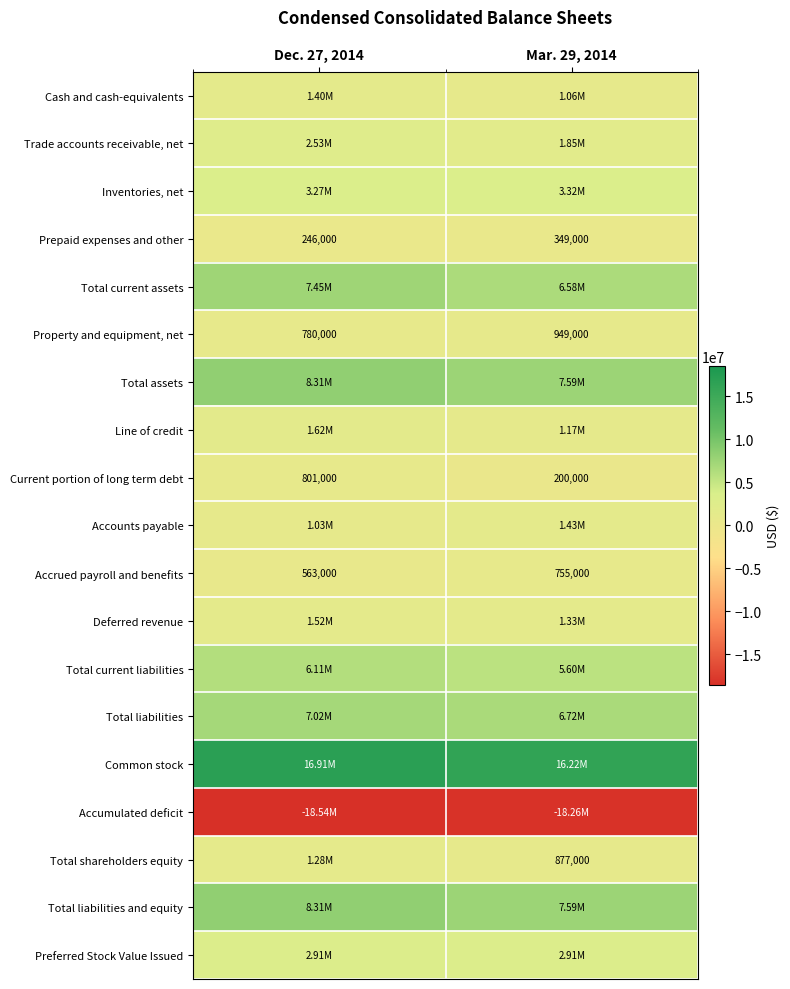

What is the difference between the Prepaid expenses and other values at Dec. 27, 2014 and Mar. 29, 2014?

103000